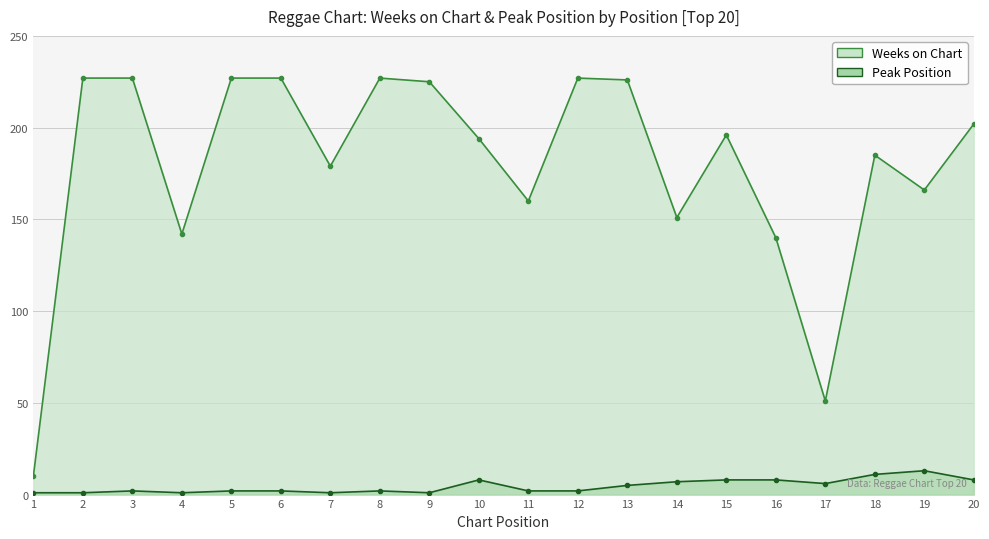

What is the total value across all series at 6?

229